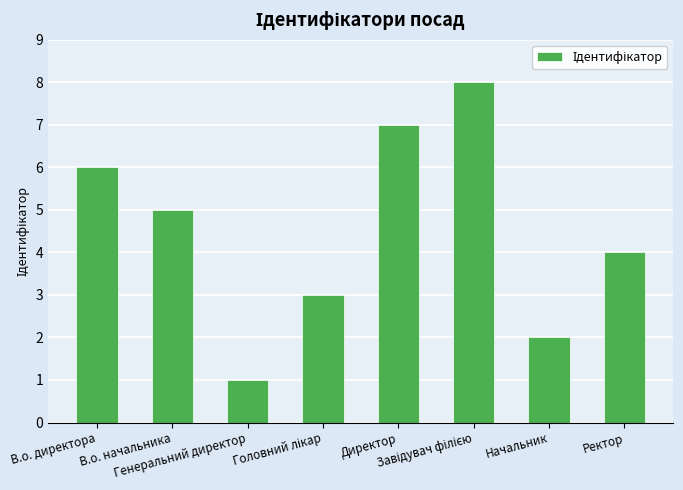

What is the difference between the second highest and minimum values?

6